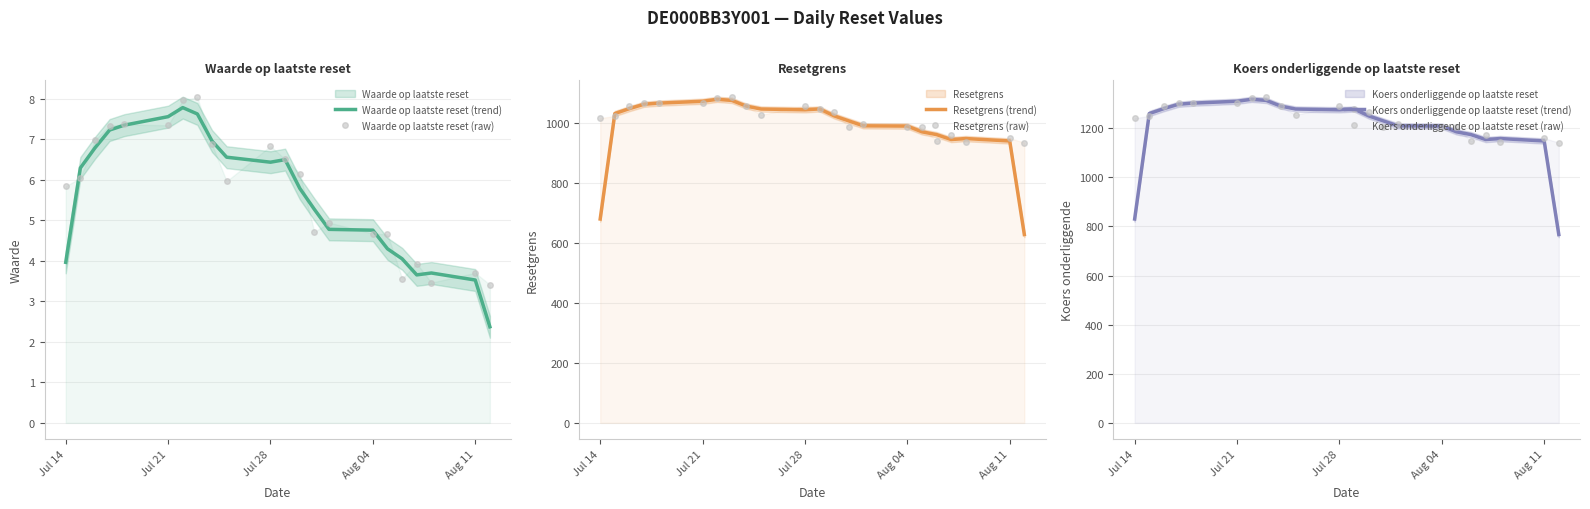

What is the maximum value shown in the chart?

1326.9